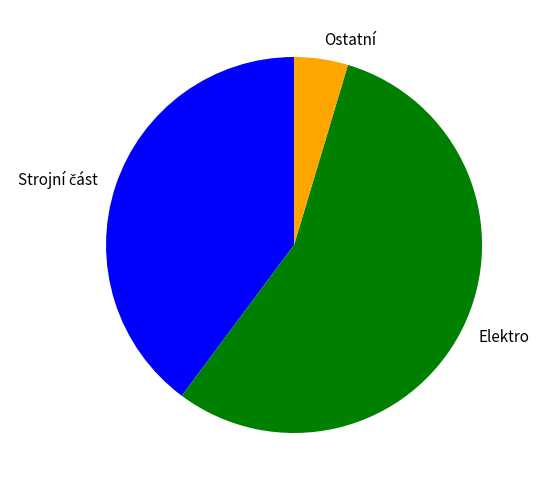

What is the majority slice?

Elektro